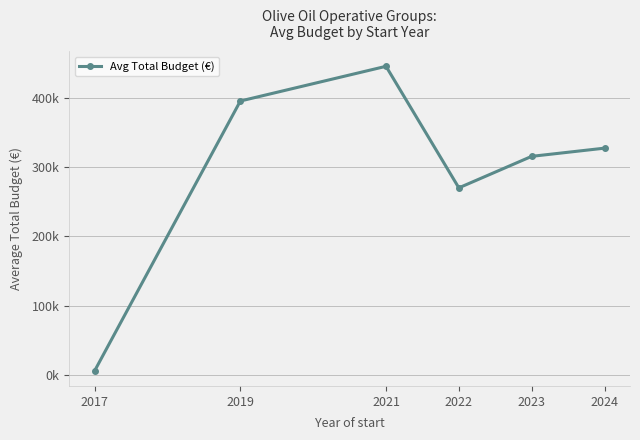

Is this an area chart (filled region under the line)?

No